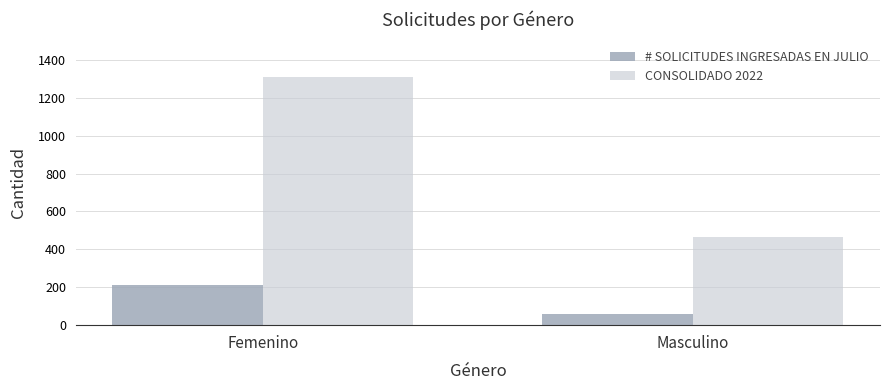

Reading left to right, extract all data points from this chart.

# SOLICITUDES INGRESADAS EN JULIO: 213	58
CONSOLIDADO 2022: 1311	465